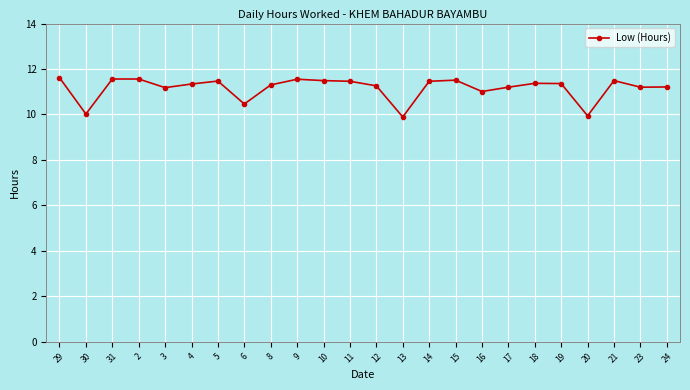

Is this an area chart (filled region under the line)?

No